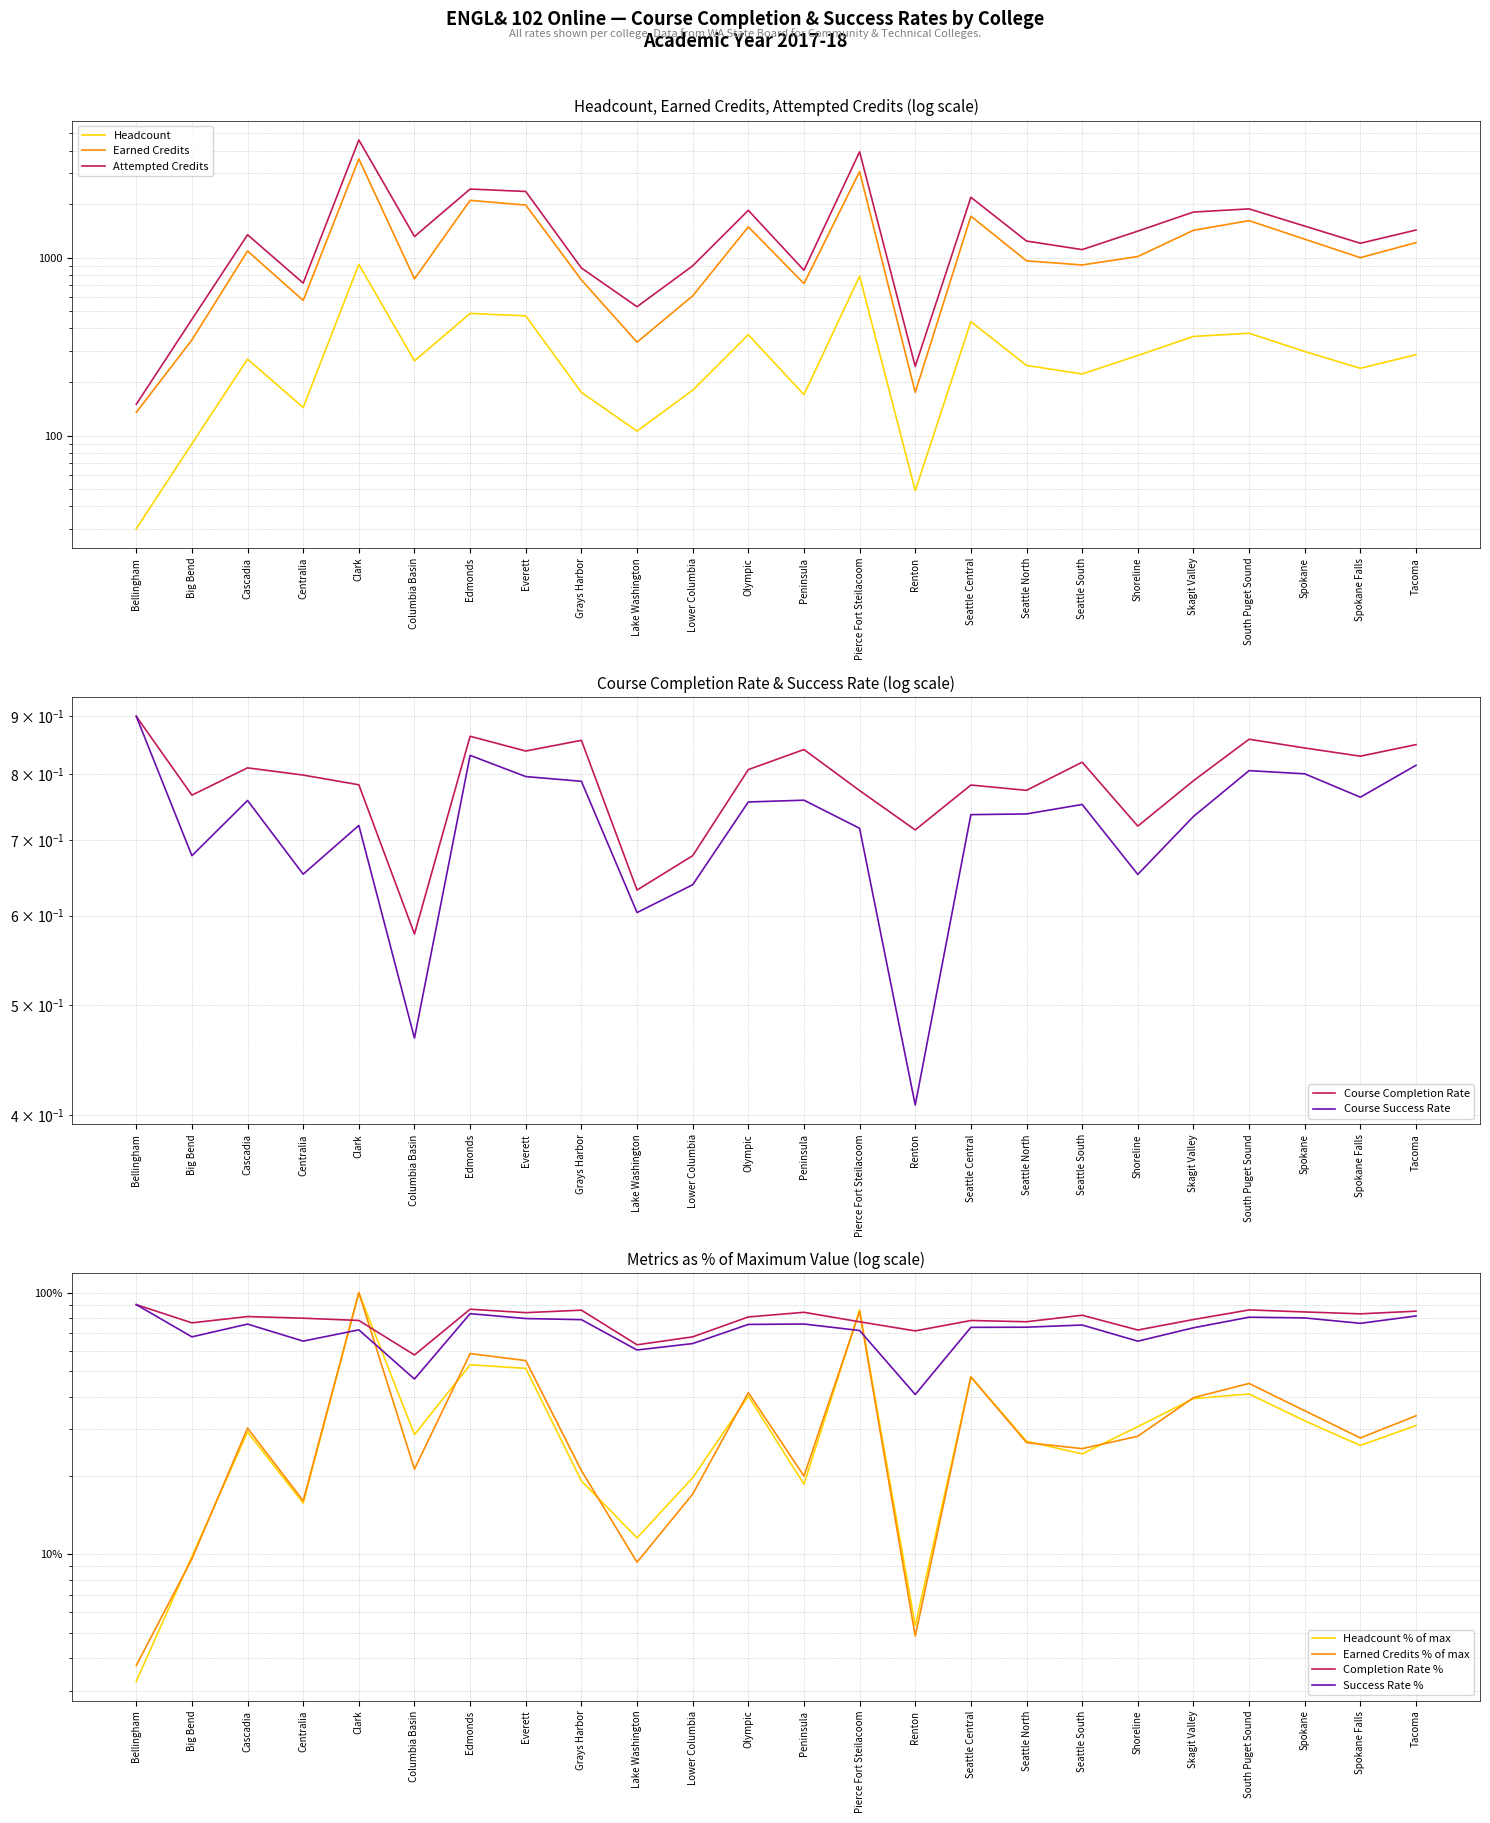

True or false: Earned Credits and Attempted Credits intersect in this chart.

False